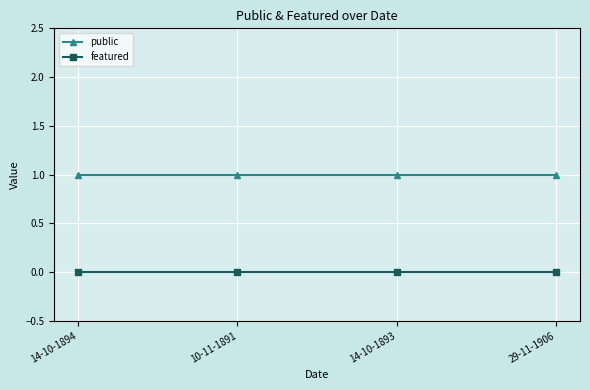

Which series has the largest total across all categories?

public